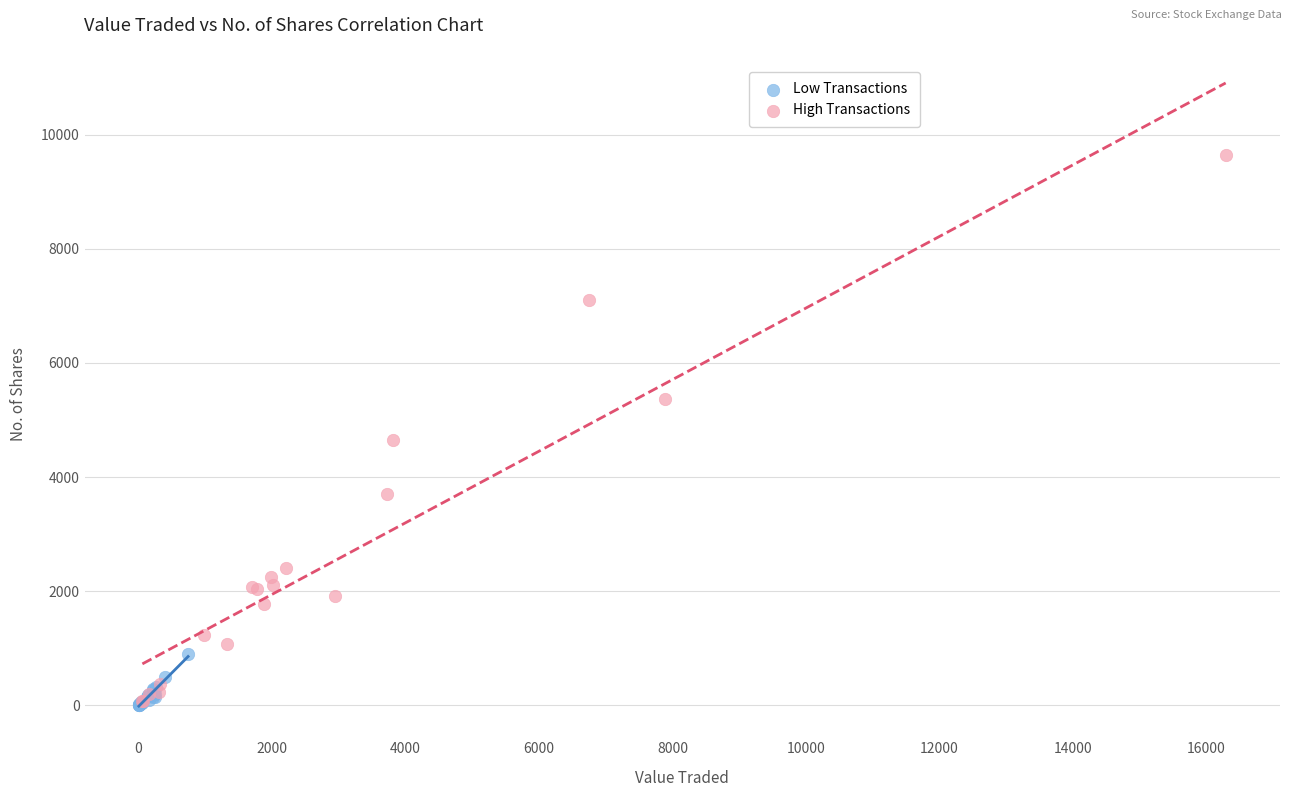

Which series reaches the maximum Y coordinate?

High Transactions